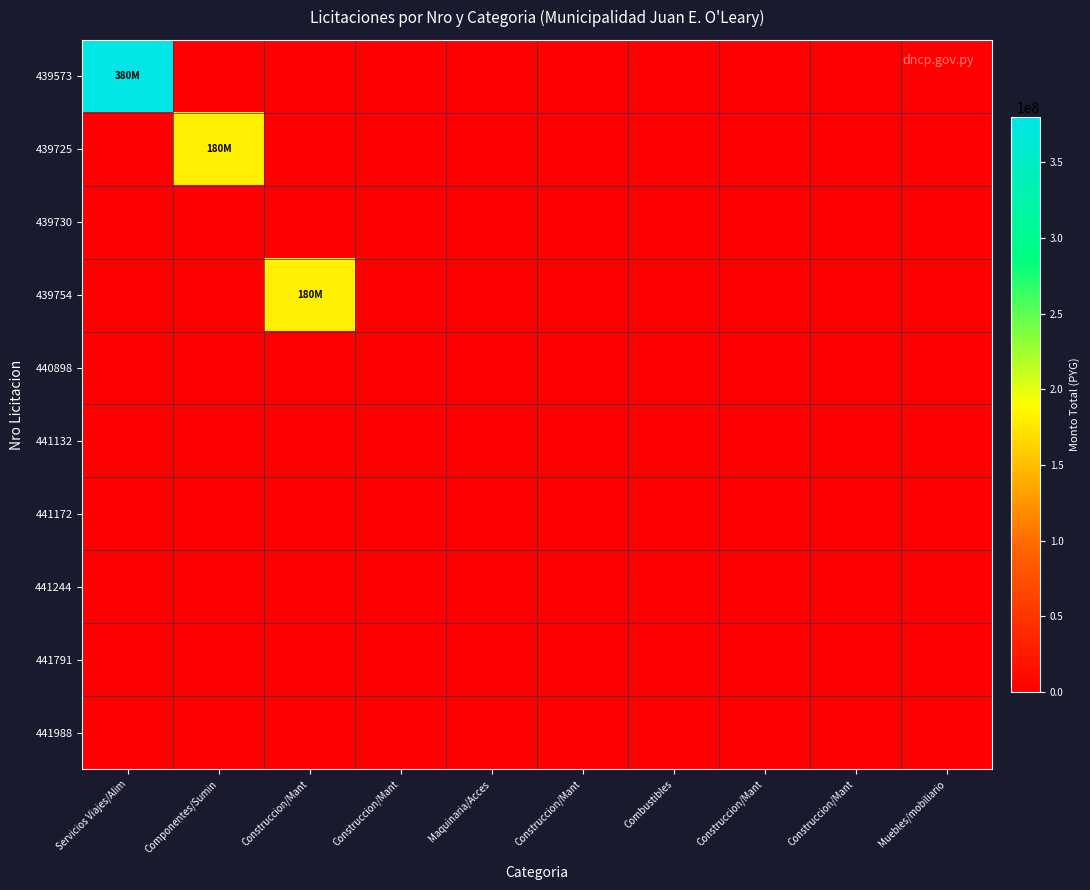

Which series has the largest total across all categories?

439573